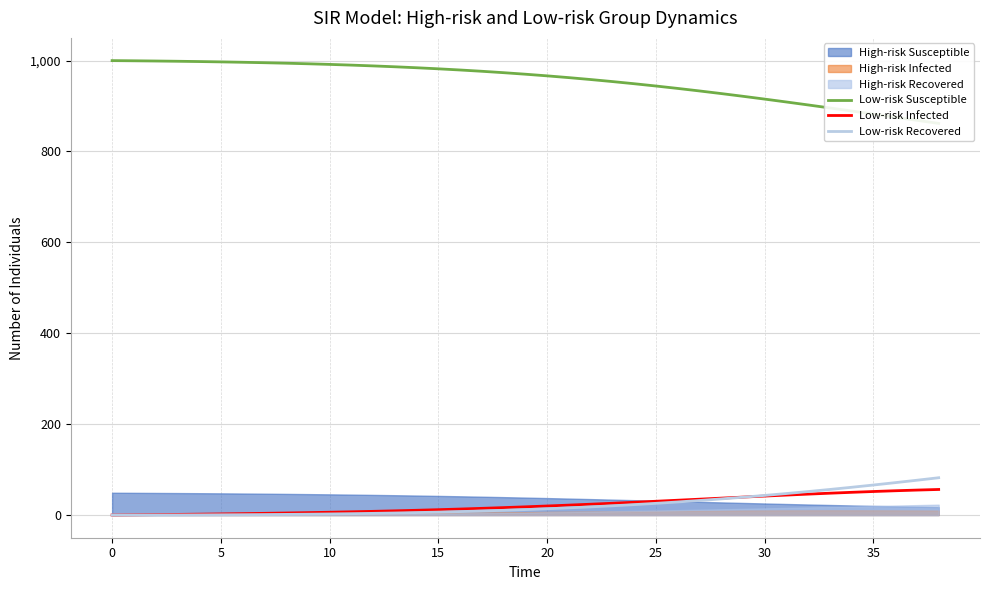

True or false: Low-risk Susceptible has a value of 986.4 at 13.

True